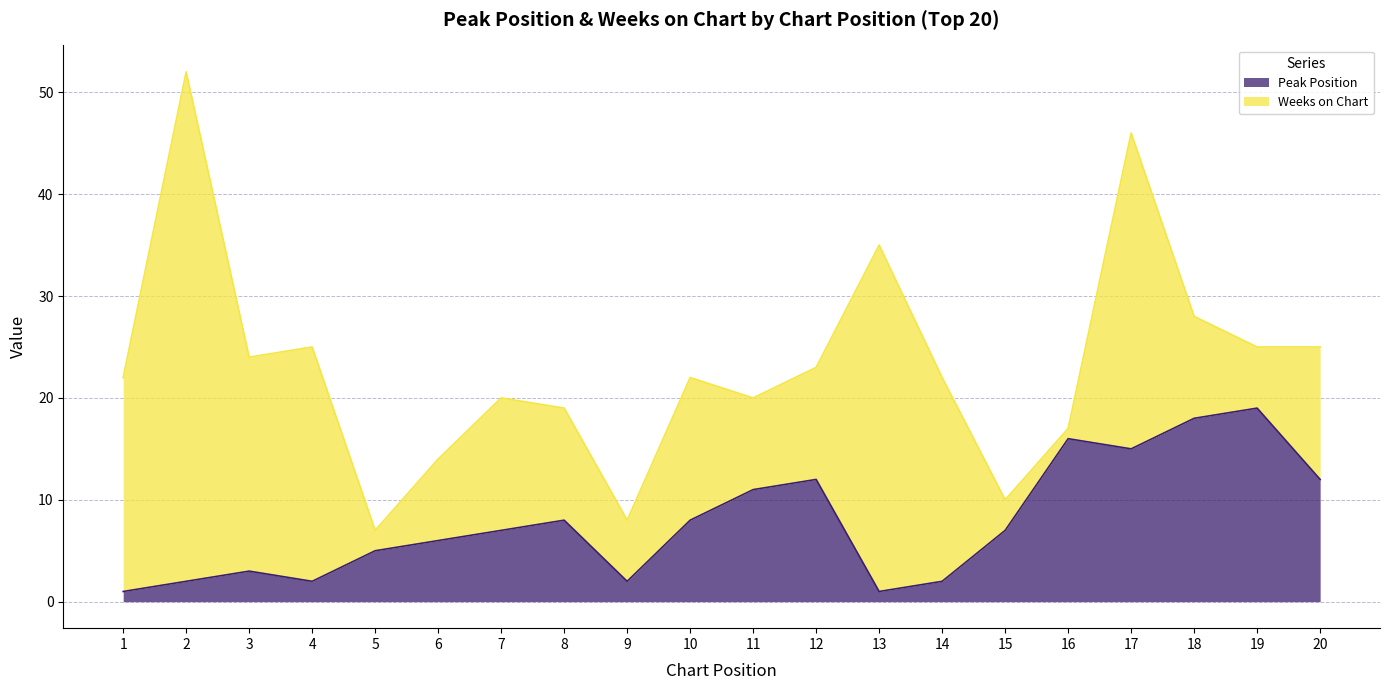

What is the difference between the values at 16 and 20?

4